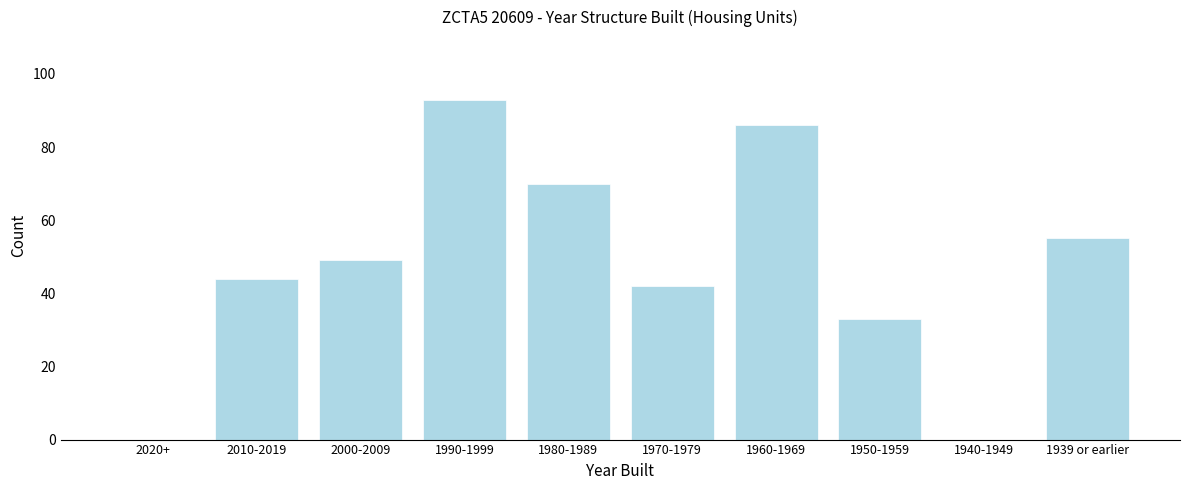

Reading right to left, extract all data points from this chart.

1939 or earlier=55	1940-1949=0	1950-1959=33	1960-1969=86	1970-1979=42	1980-1989=70	1990-1999=93	2000-2009=49	2010-2019=44	2020+=0